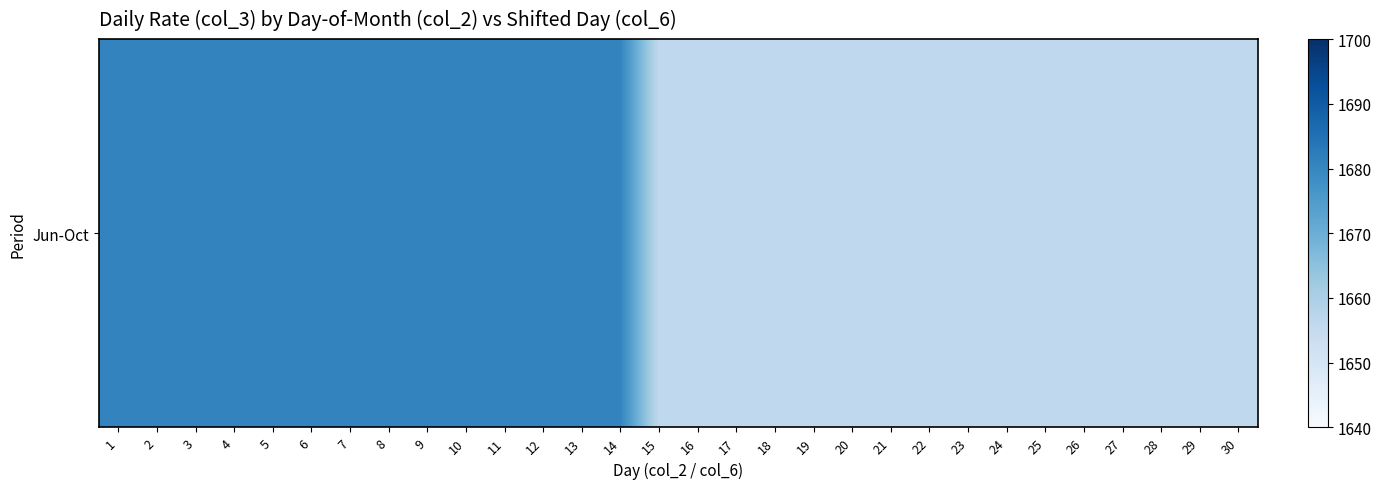

At which label is the value closest to 1668?

15